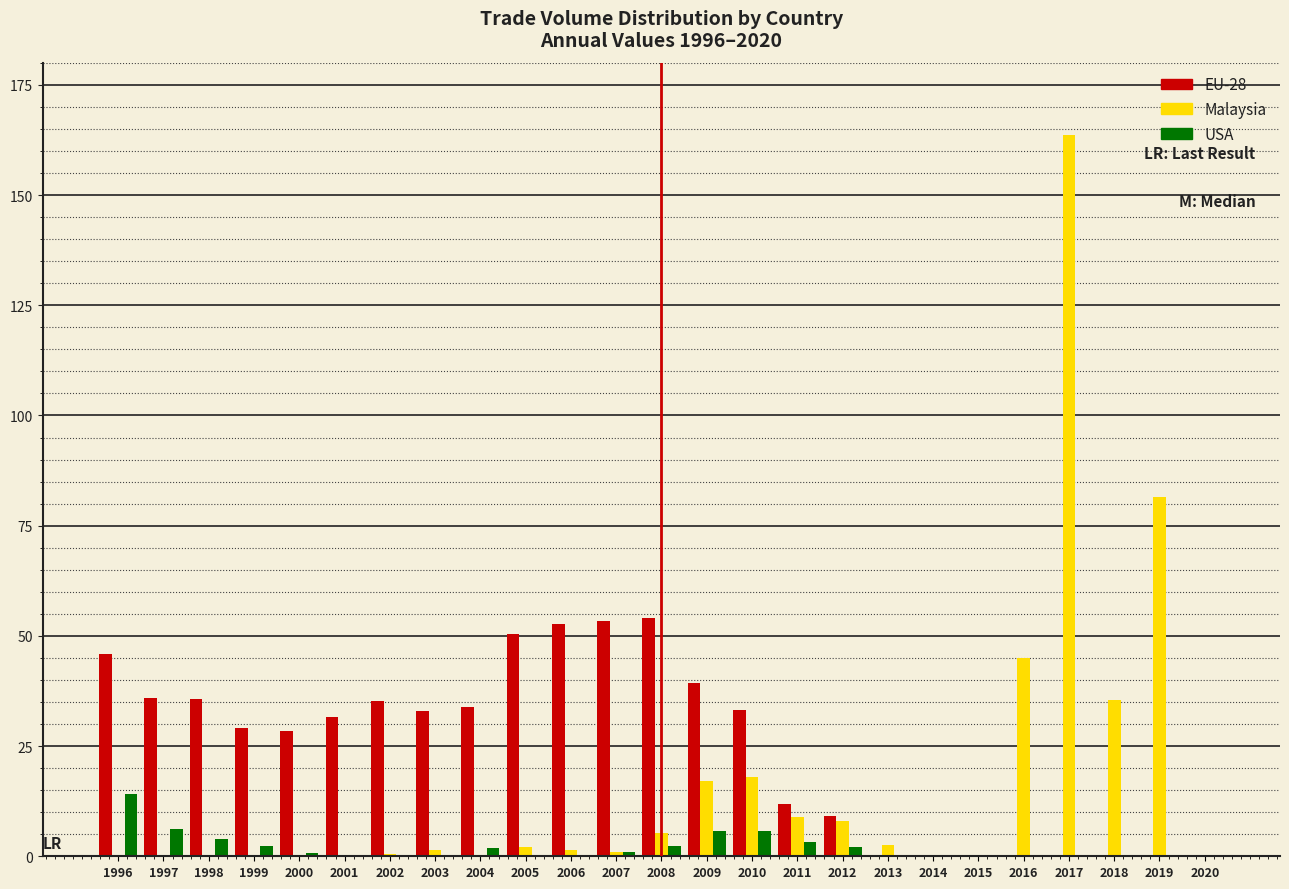

Which series has the largest total across all categories?

EU-28